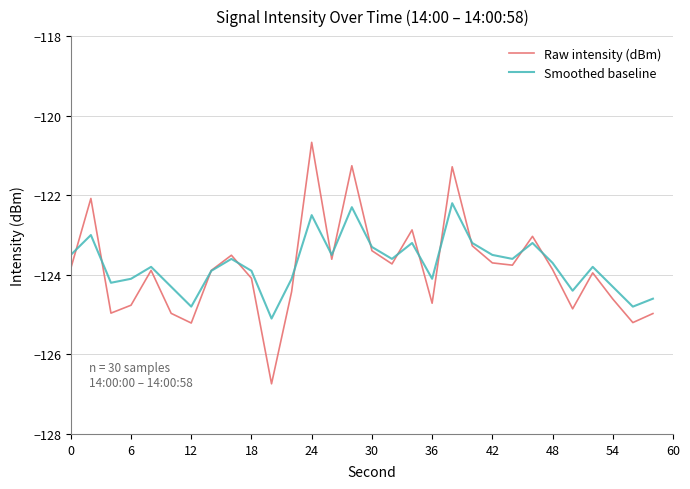

List the series in order of their peak value, lowest first.

Smoothed baseline, Raw intensity (dBm)